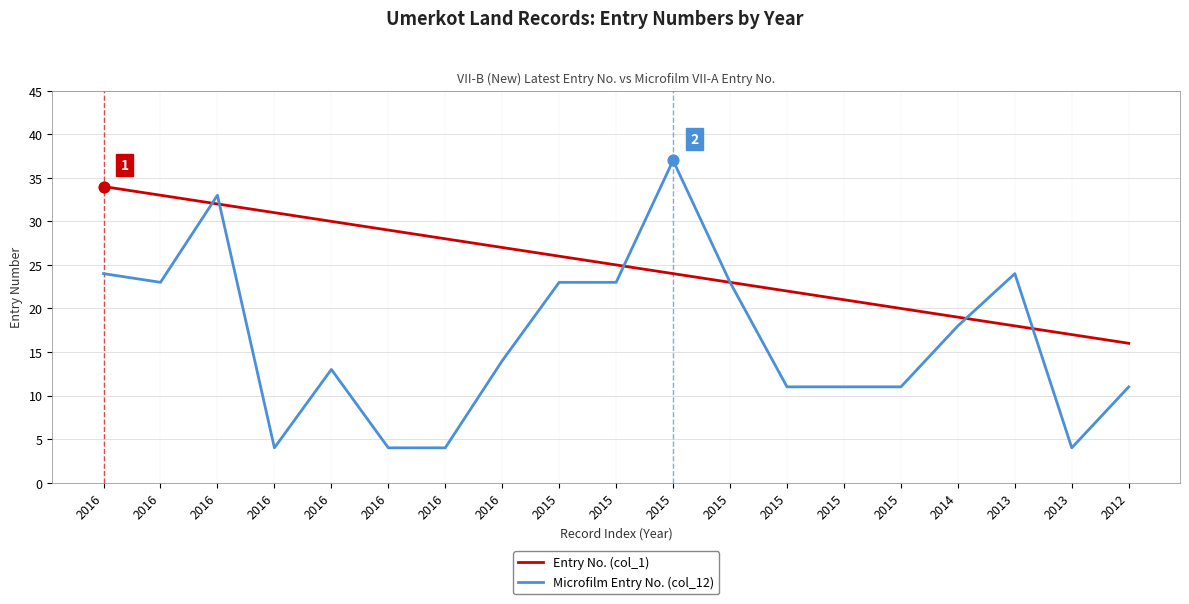

Which series has the largest total across all categories?

Entry No. (col_1)